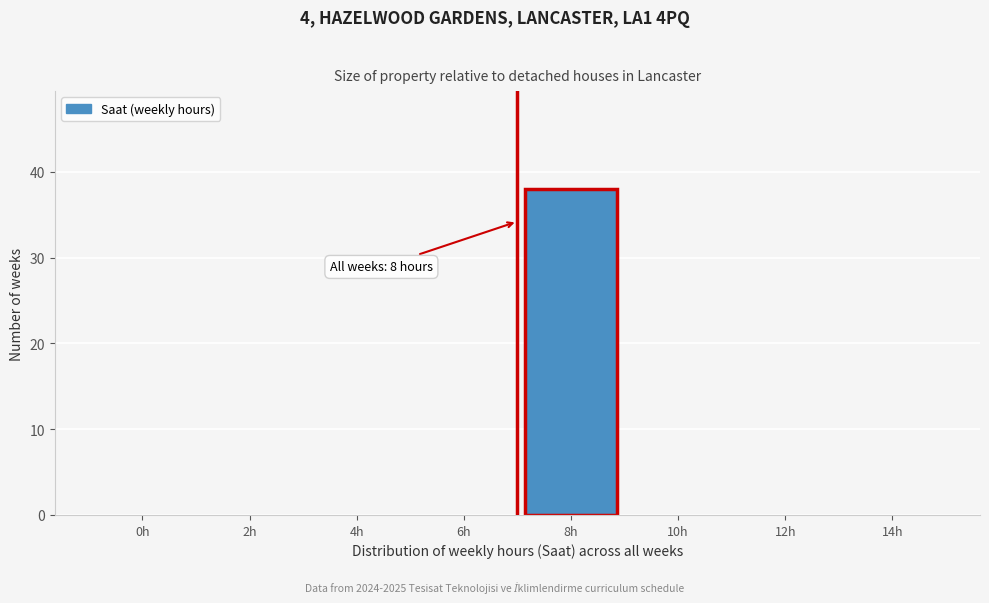

Reading left to right, list all the values displayed in this chart.

0h=0	2h=0	4h=0	6h=0	8h=38	10h=0	12h=0	14h=0